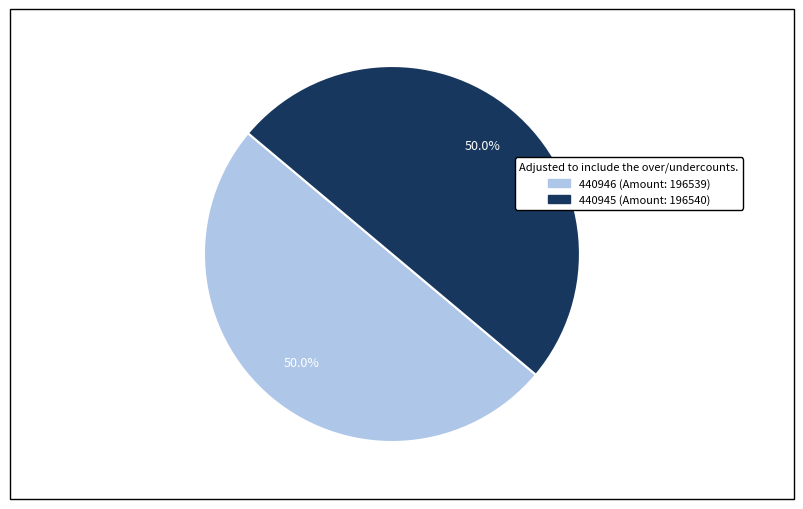

What is the ratio of the value at 440946 (Amount: 196539) to the value at 440945 (Amount: 196540)?

1.0